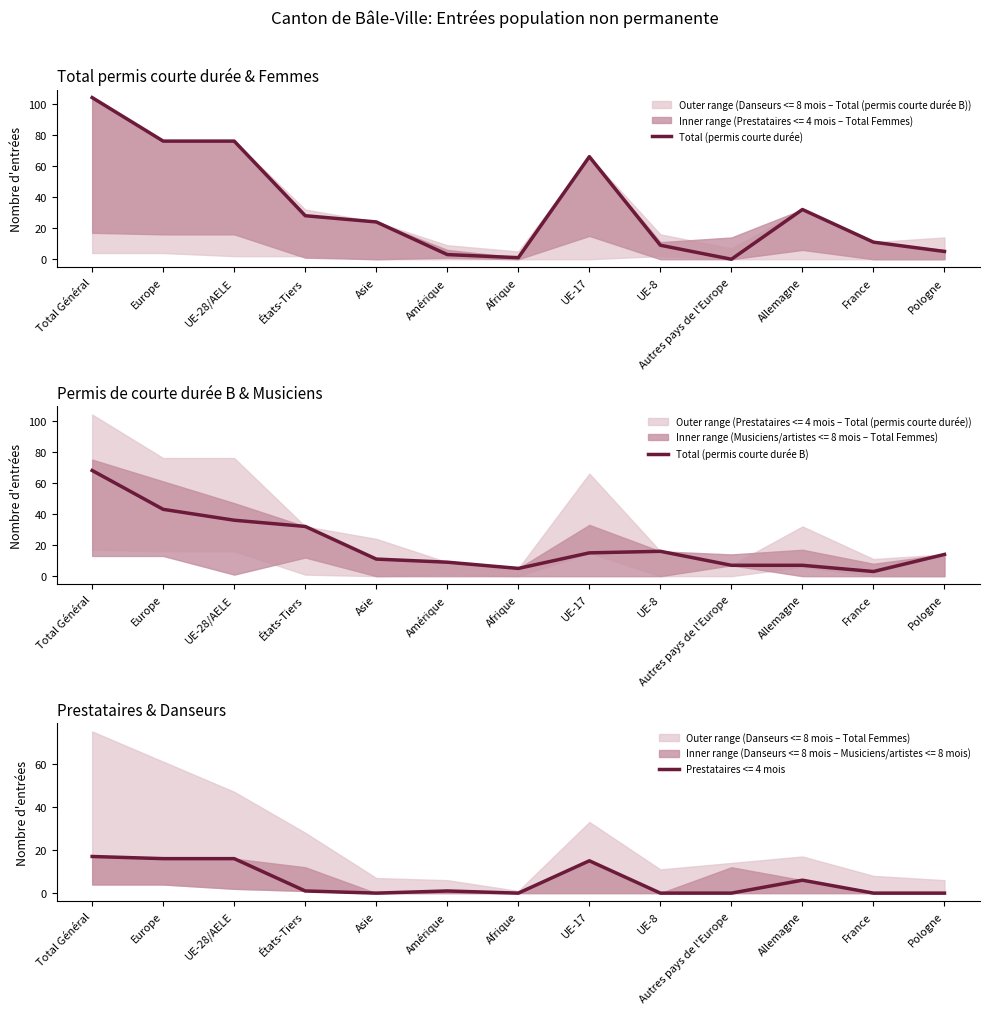

At which label does Total (permis courte durée B) reach its minimum?

France